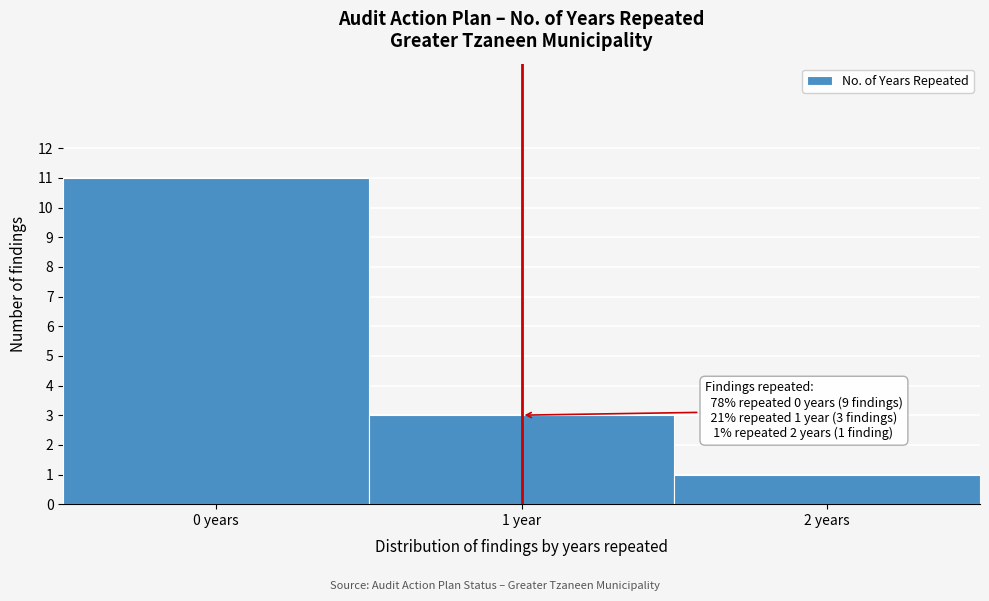

Reading right to left, transcribe all the data shown in this chart.

1	3	11